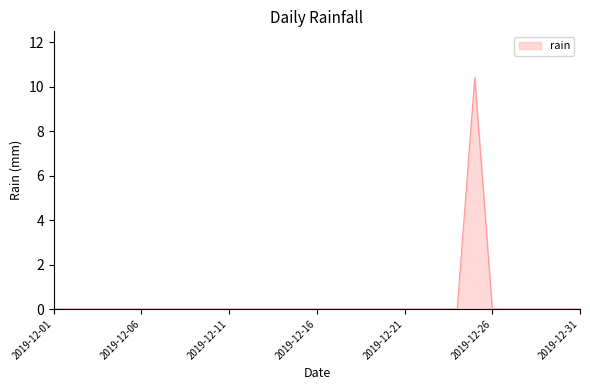

What is the greatest value displayed?

10.4